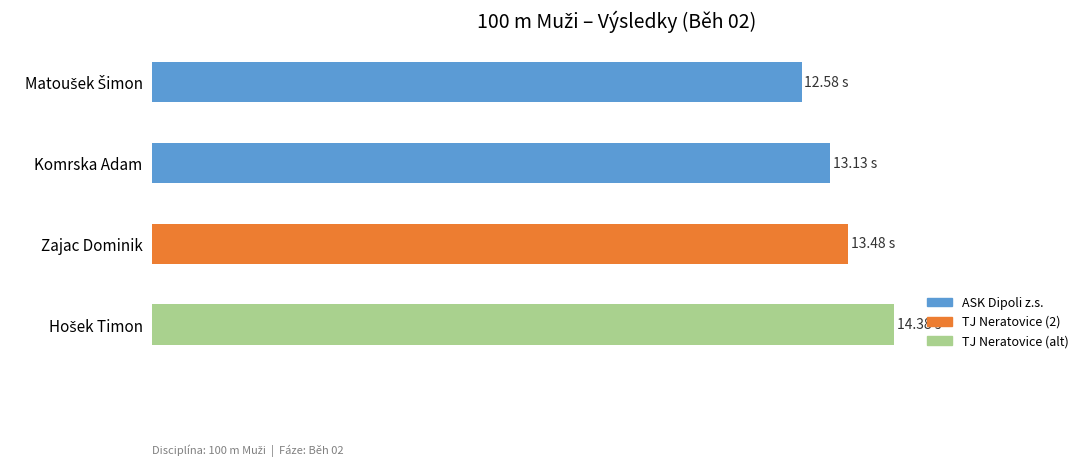

Does the chart contain any negative values?

No